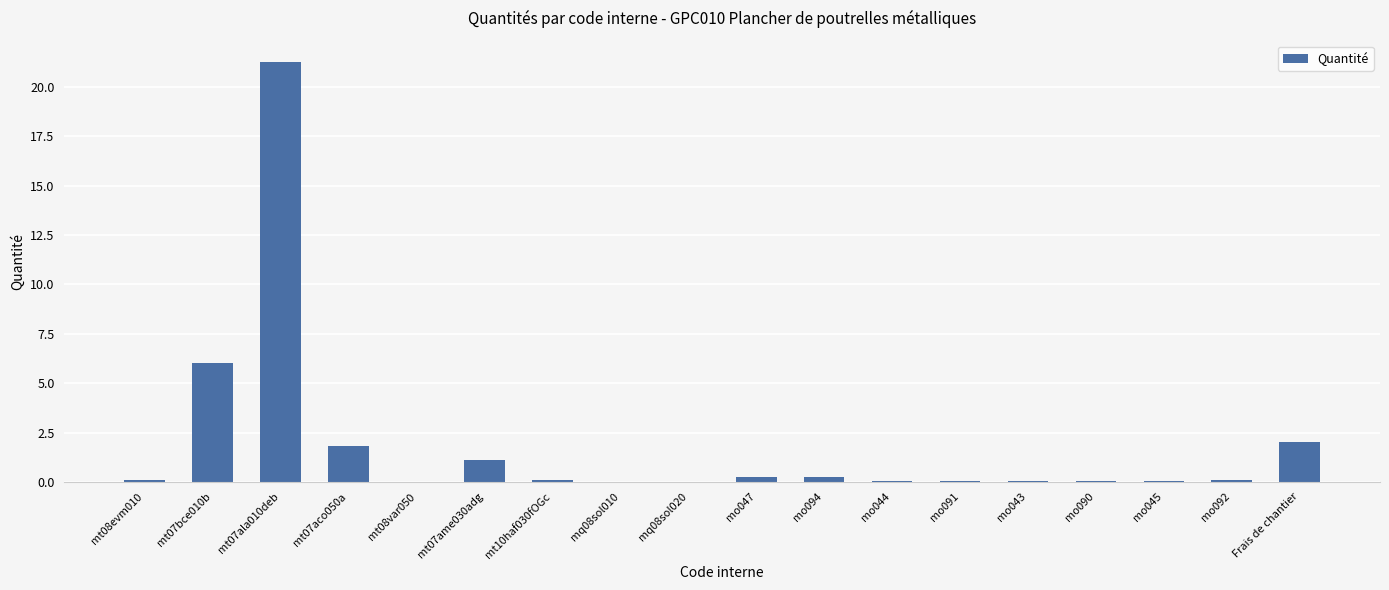

What is the sum of all values?

33.2